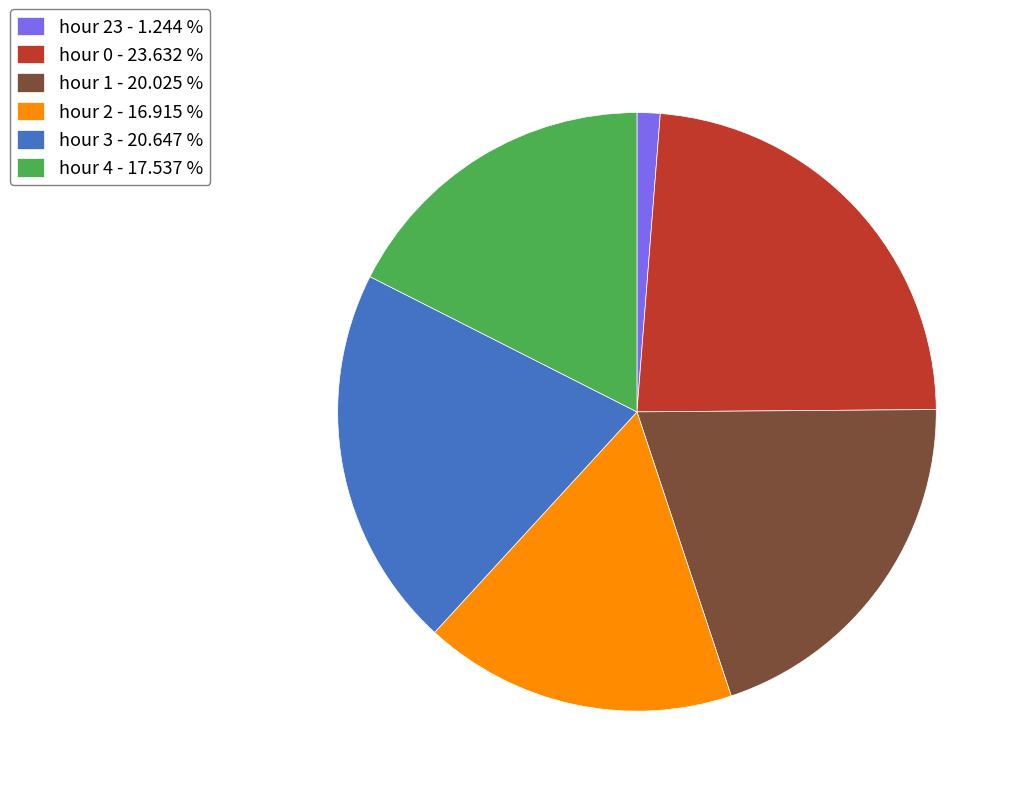

Does any single category account for the majority?

No